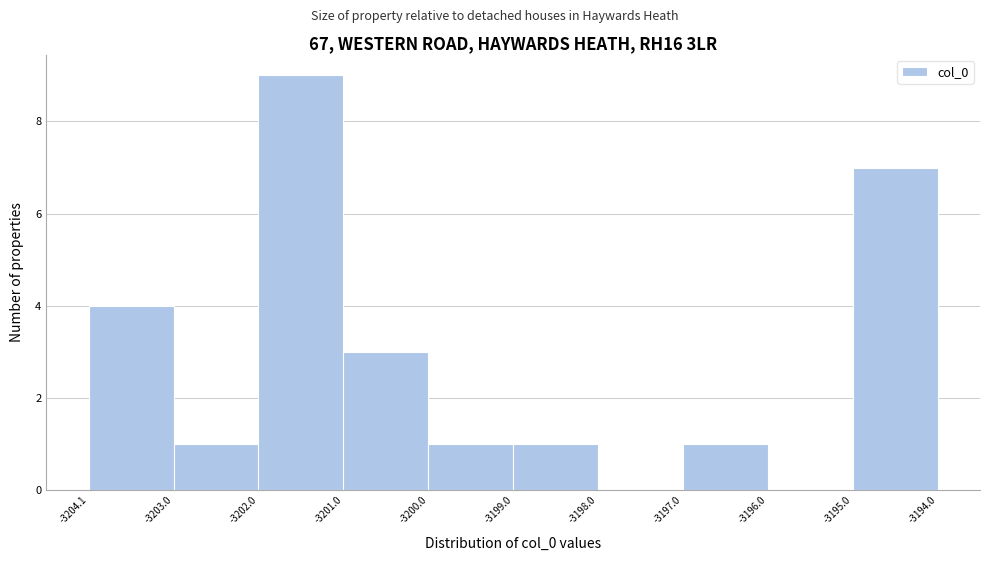

Reading left to right, transcribe this chart: for each bar, give the range it covers on the x-axis and its height. The values are not printed on the chart, so give them approximately, as read against the axis.

-3204.1 to -3203.0: 4
-3203.0 to -3202.0: 1
-3202.0 to -3201.0: 9
-3201.0 to -3200.0: 3
-3200.0 to -3199.0: 1
-3199.0 to -3198.0: 1
-3198.0 to -3197.0: 0
-3197.0 to -3196.0: 1
-3196.0 to -3195.0: 0
-3195.0 to -3194.0: 7